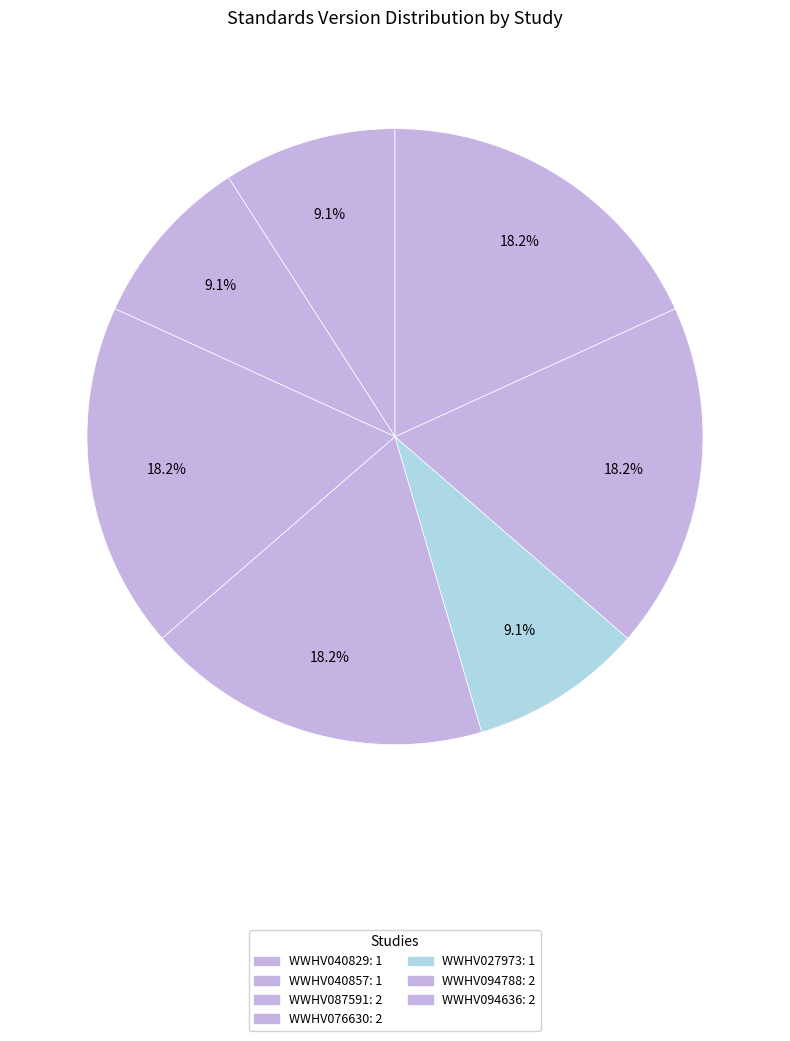

To the nearest percent, what percentage of the pie is WWHV040829?

9%